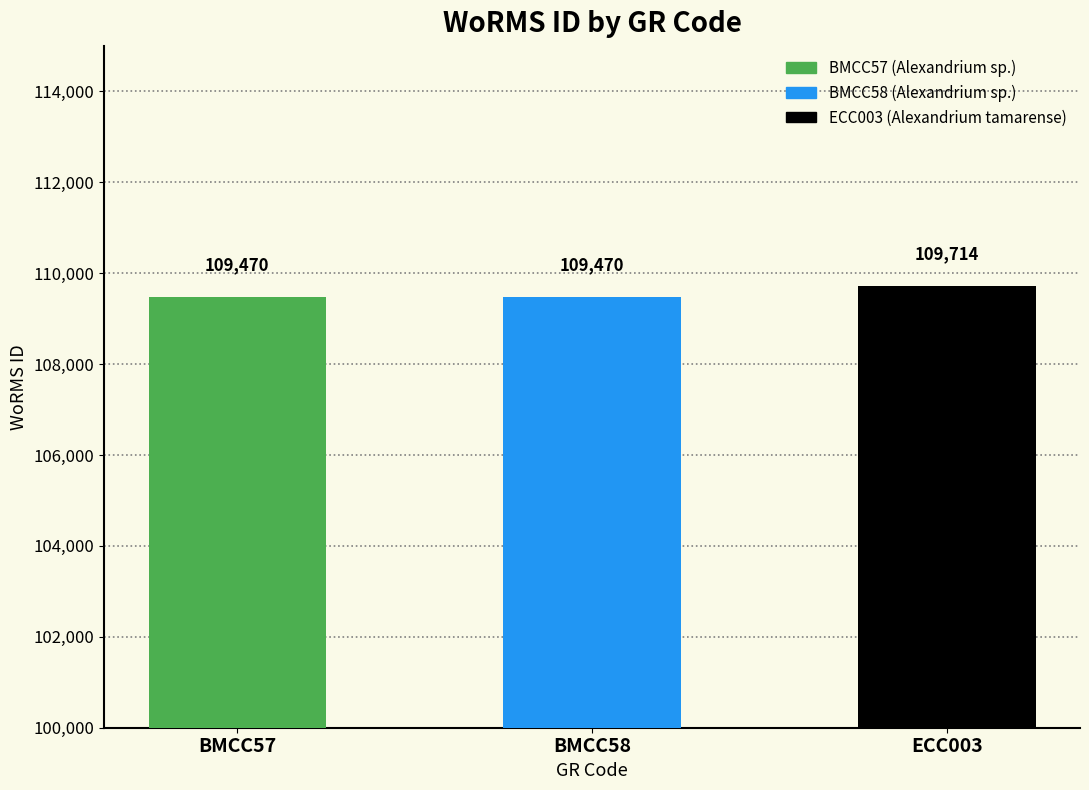

How many series are shown in this chart?

1